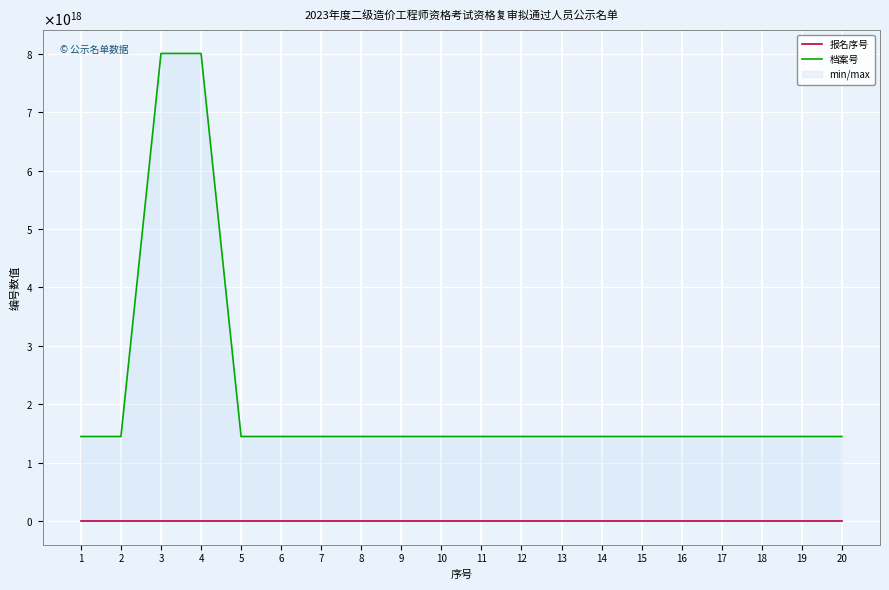

How many series are shown in this chart?

2